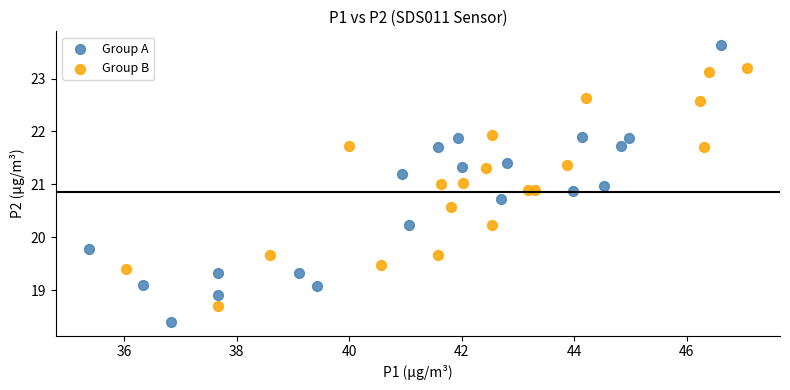

What are all the series names shown in the legend?

Group A, Group B